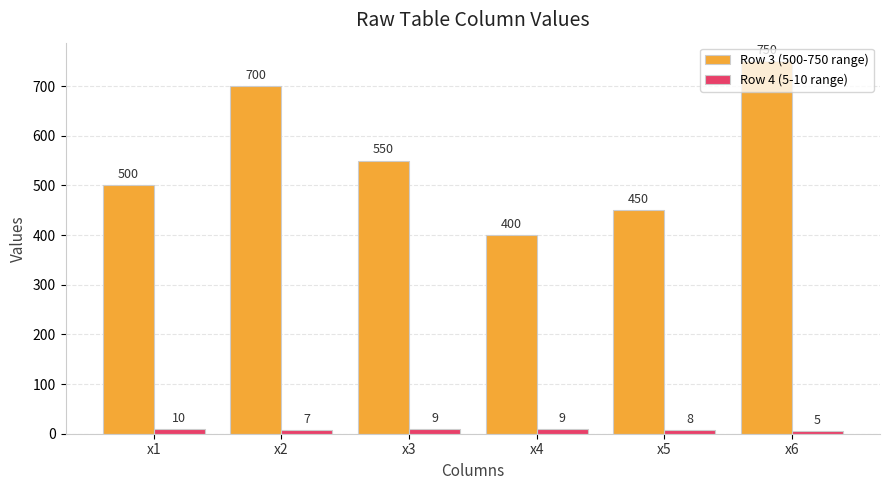

What are all the series names shown in the legend?

Row 3 (500-750 range), Row 4 (5-10 range)